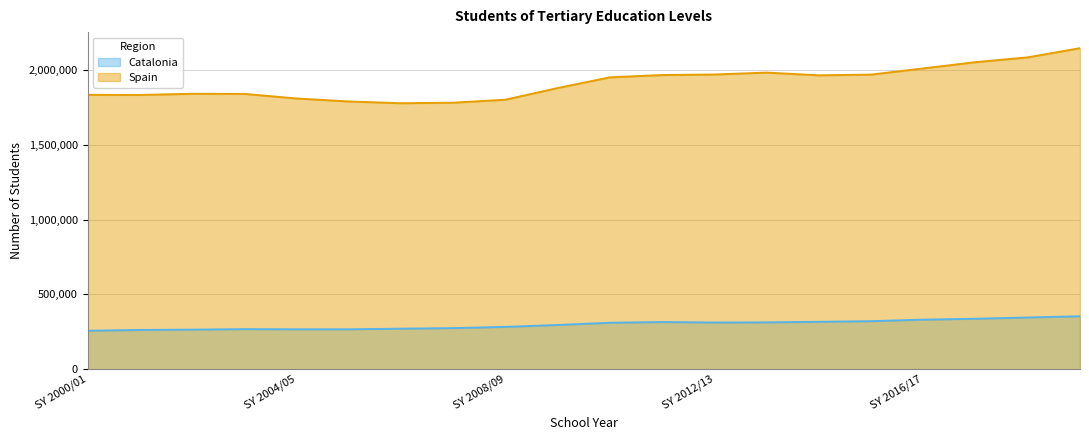

Reading right to left, list all the values displayed in this chart.

Catalonia: 354469	346097	337650	331694	321540	317340	313463	312550	315701	310943	296072	283473	275036	271325	267393	267362	268239	264950	262803	257659
Spain: 2145333	2083979	2051826	2010183	1968702	1963924	1982162	1969413	1965829	1950482	1878973	1800834	1781019	1777498	1789254	1809353	1839903	1840607	1832760	1833527